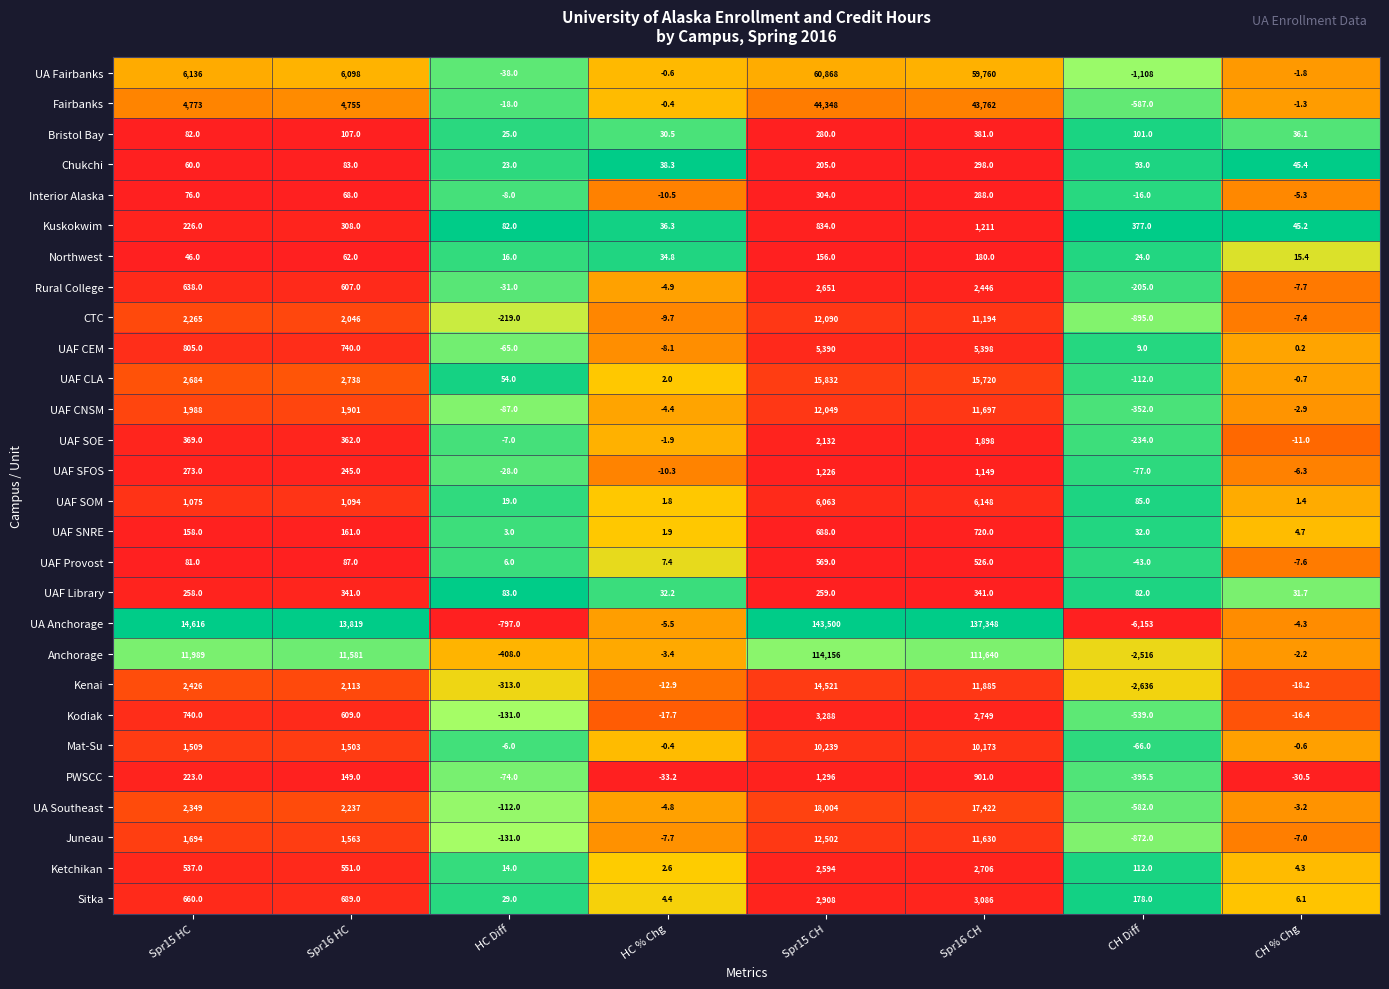

True or false: Sitka has a value of 660.0 at Spr15 HC.

True